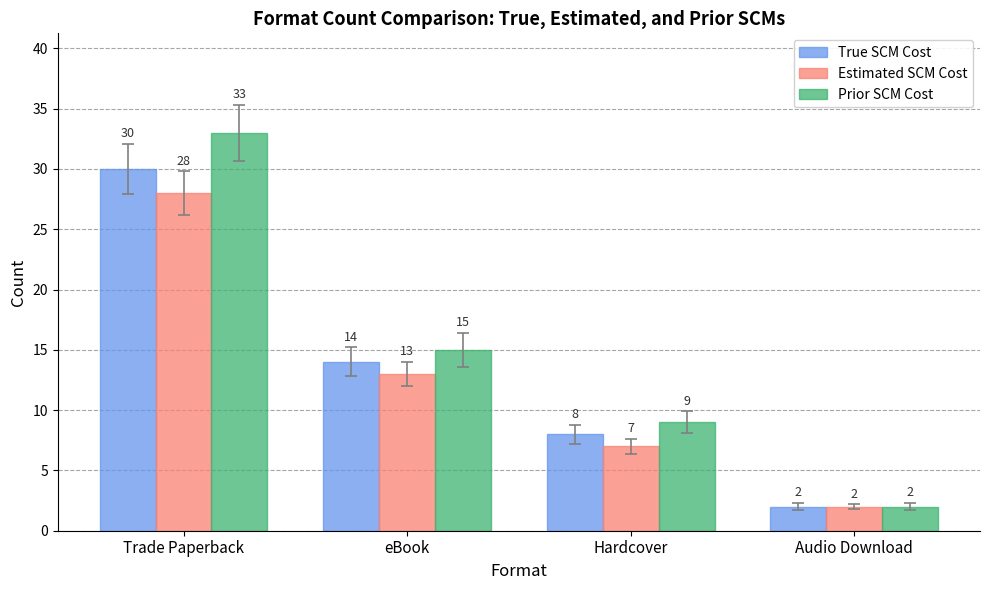

Reading left to right, list all the values displayed in this chart.

True SCM Cost: Trade Paperback=30	eBook=14	Hardcover=8	Audio Download=2
Estimated SCM Cost: Trade Paperback=28	eBook=13	Hardcover=7	Audio Download=2
Prior SCM Cost: Trade Paperback=33	eBook=15	Hardcover=9	Audio Download=2